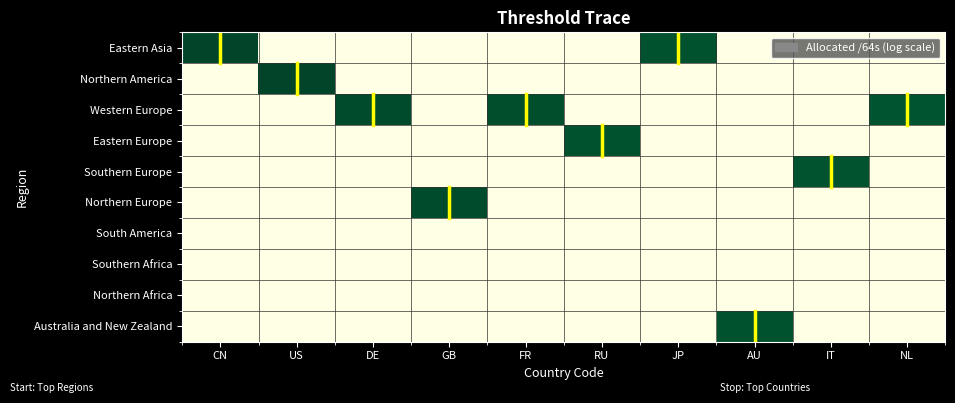

Count the number of categories in the chart.

10